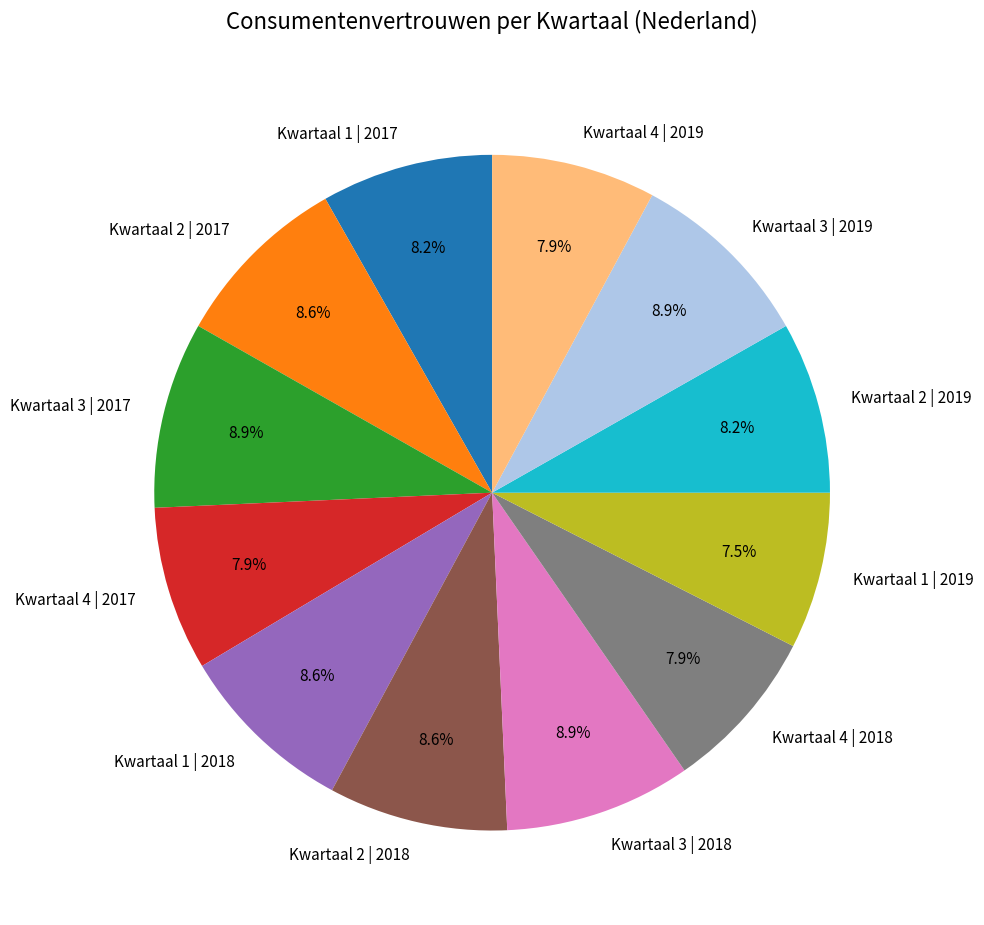

Is there any slice that represents more than half of the pie?

No